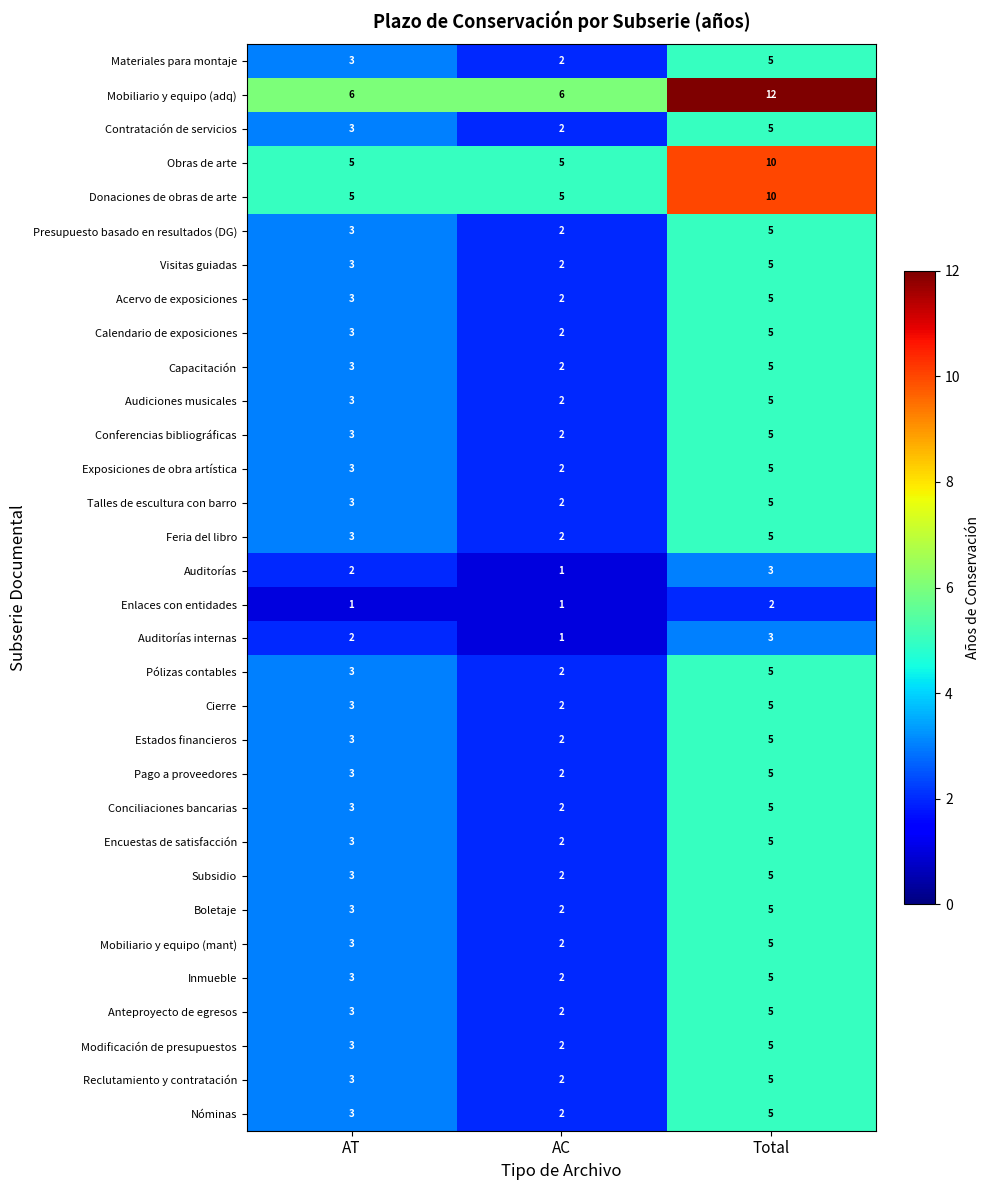

What is the total value across all series at Total?

170